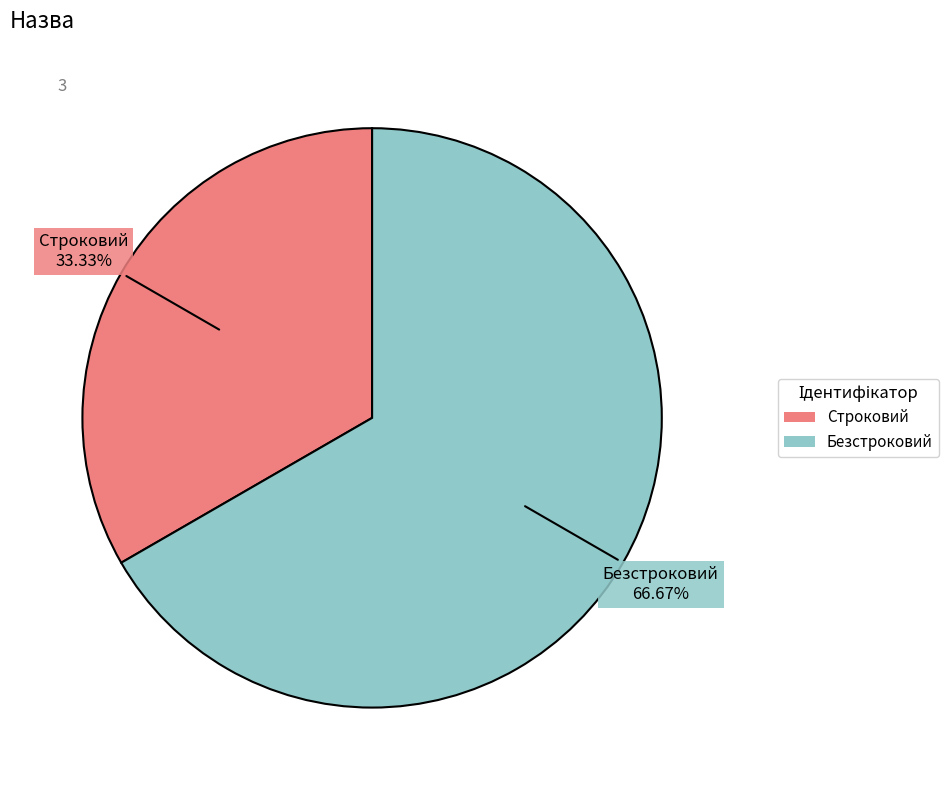

How many segments does this pie chart have?

2